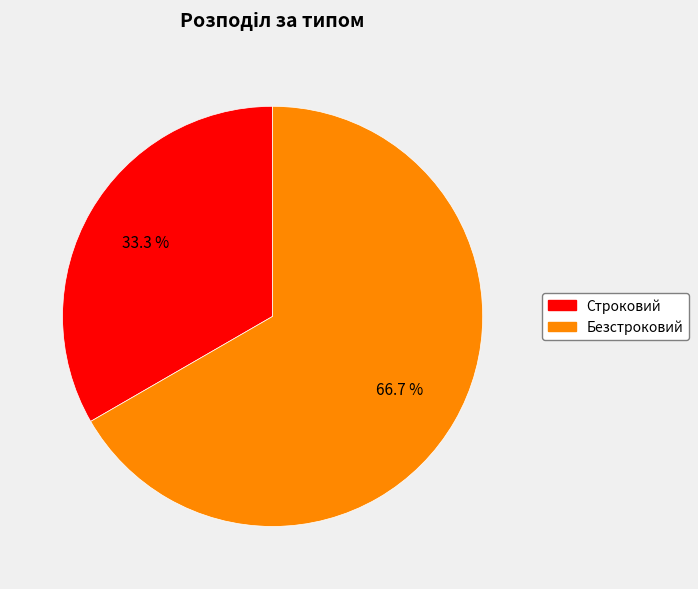

To the nearest percent, what is the difference between the largest and smallest slice percentages?

33%